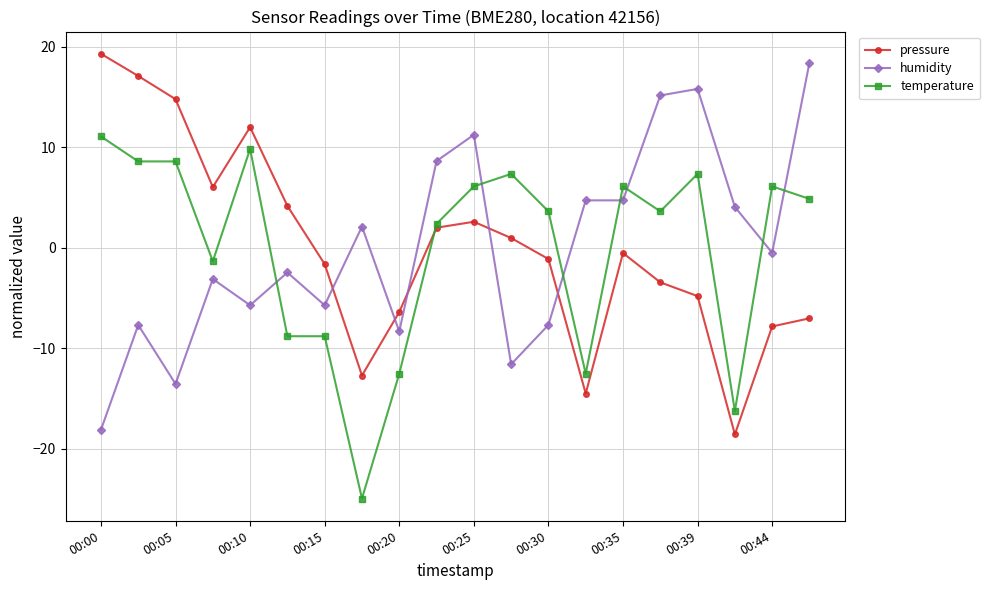

True or false: pressure has more than 0 points higher than both neighbors.

True